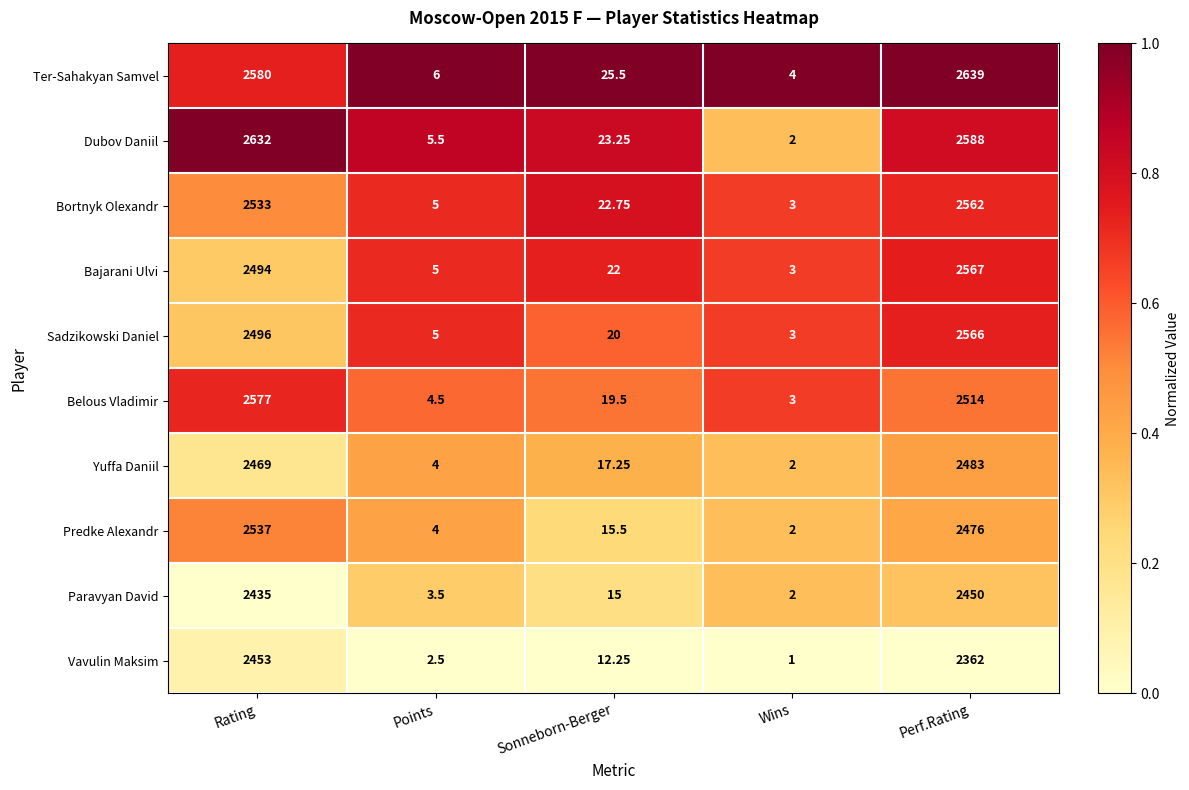

Which category has the lowest value across all series?

Wins